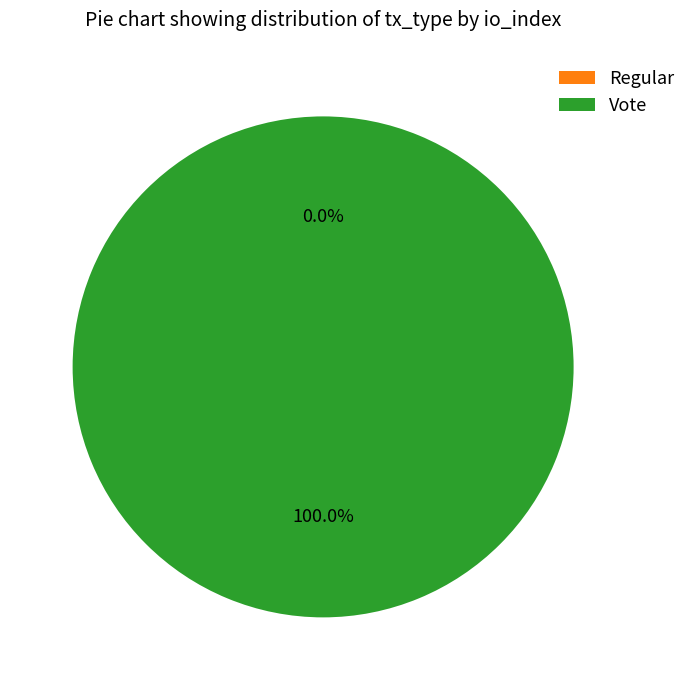

To the nearest percent, what is the combined percentage of Vote and Regular?

100%